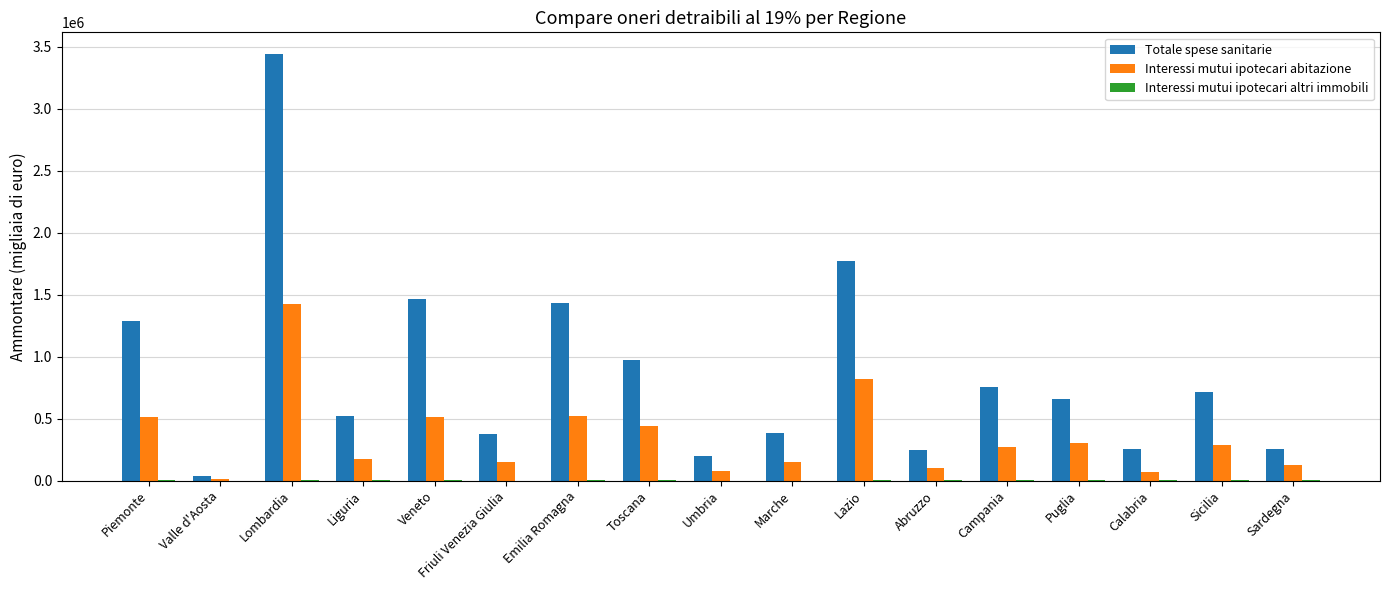

Which series has the widest spread of values?

Totale spese sanitarie